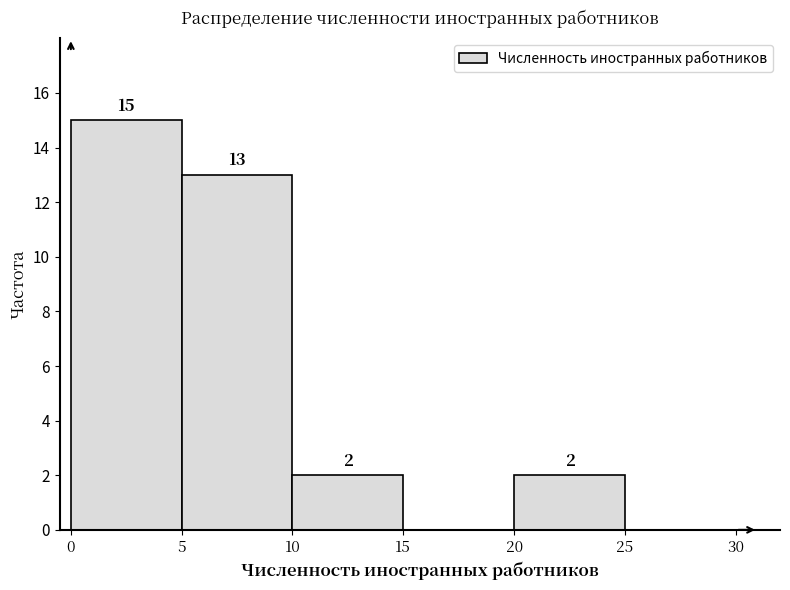

Over which range of the x-axis is the bar tallest?

0 to 5